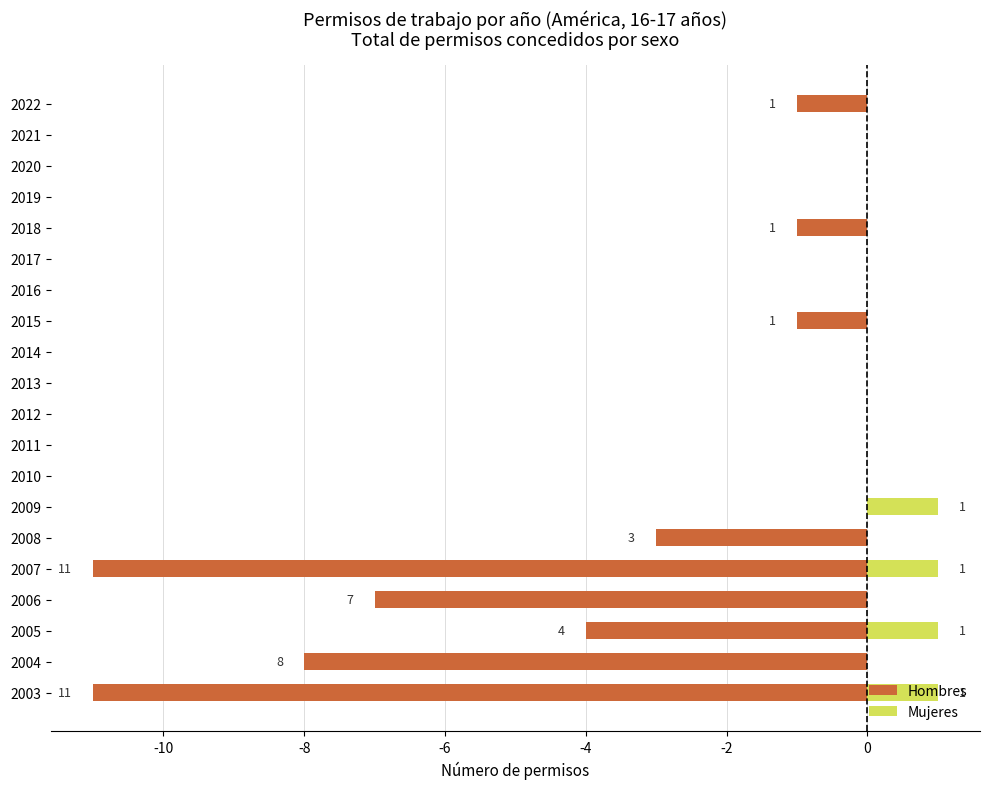

List the series in order of their overall mean, highest first.

Mujeres, Hombres